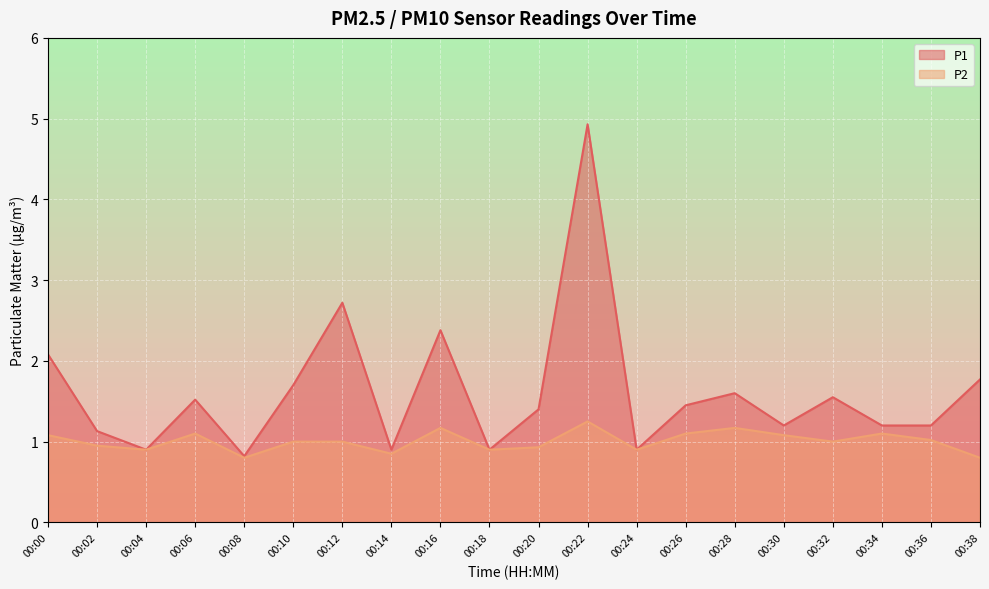

At how many categories does at least one series exceed 1?

15